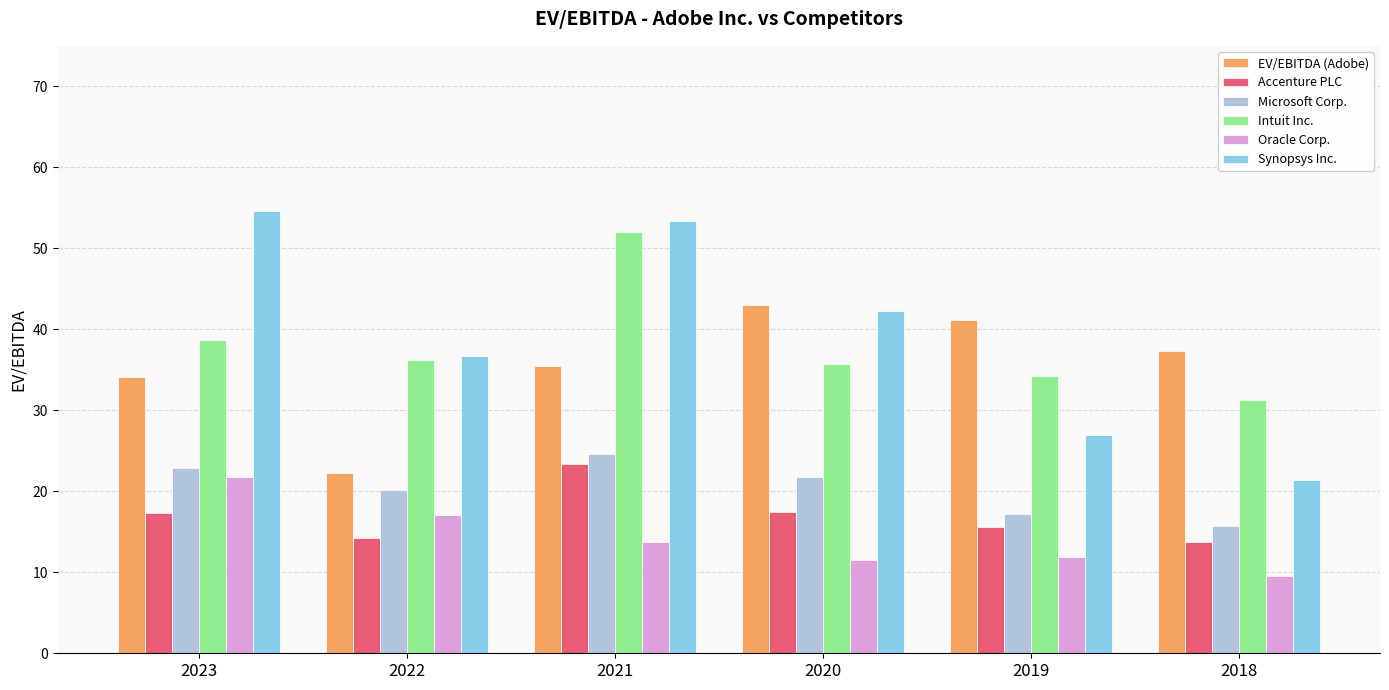

What is the average value of the Microsoft Corp. series?

20.4